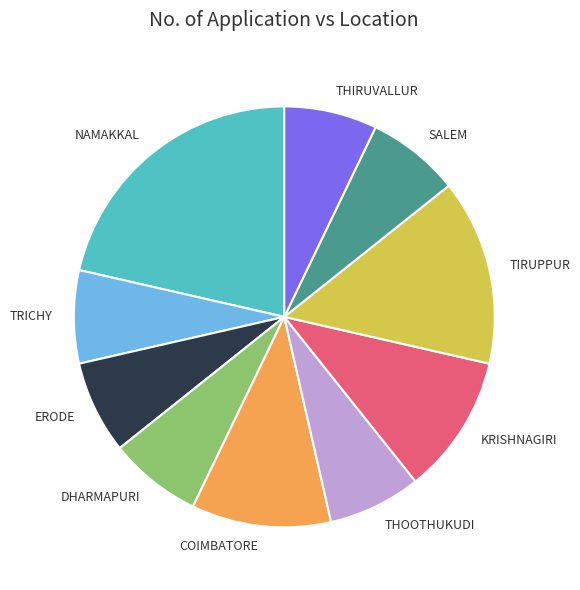

The COIMBATORE slice represents 1% of the pie. True or false?

False